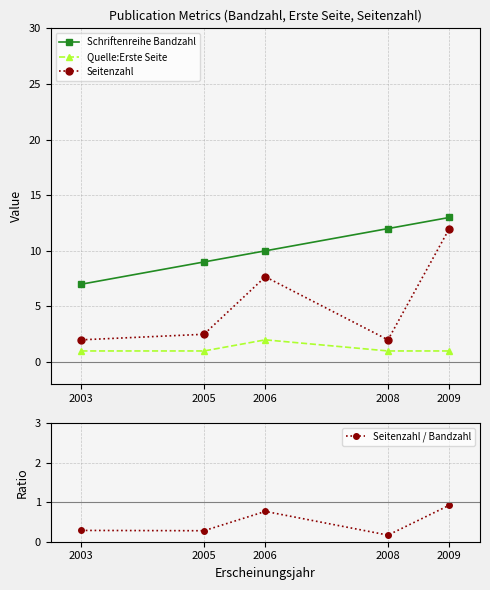

At 2006, list the series in order from smallest to largest.

Seitenzahl / Bandzahl, Quelle:Erste Seite, Seitenzahl, Schriftenreihe Bandzahl